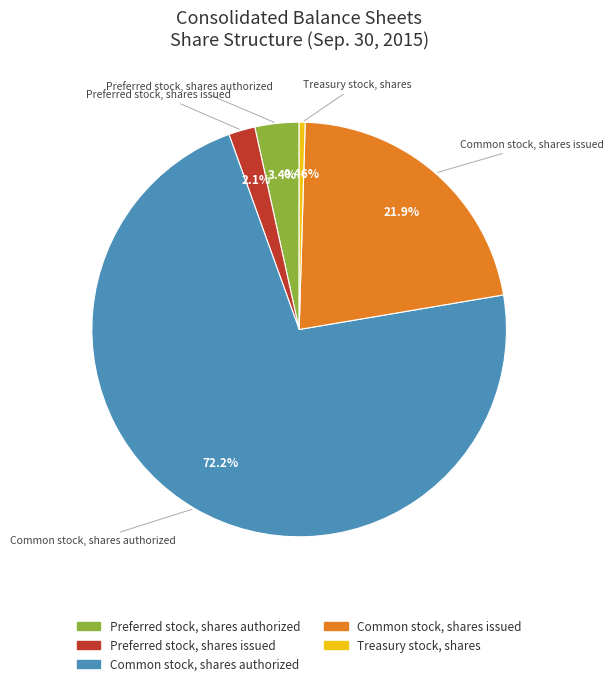

Approximately how many times larger is the value at Preferred stock, shares issued compared to Common stock, shares issued?

0.1